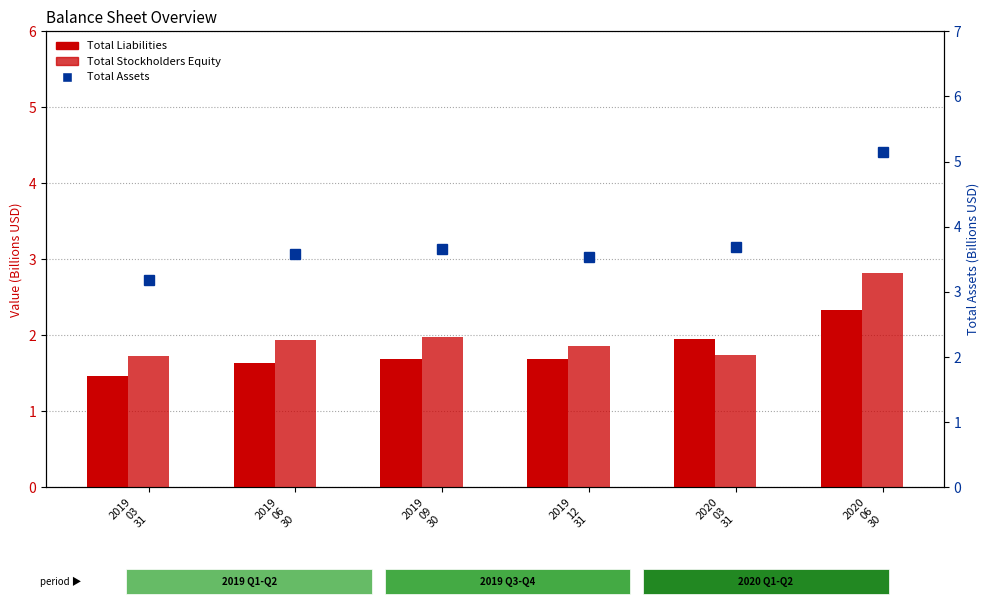

What is the approximate value of Total Liabilities at 2020
03
31?

1.9